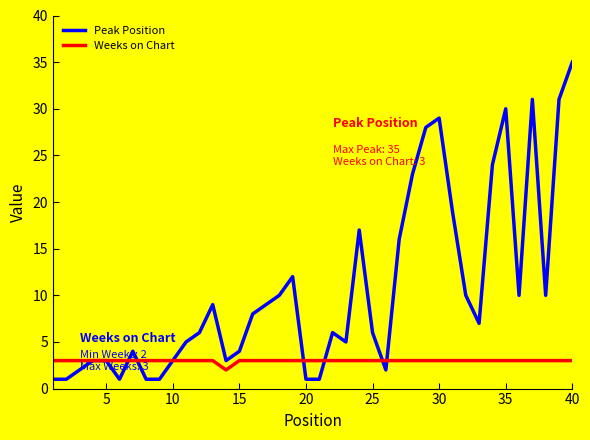

Which series ends up on top after the final intersection of Peak Position and Weeks on Chart?

Peak Position